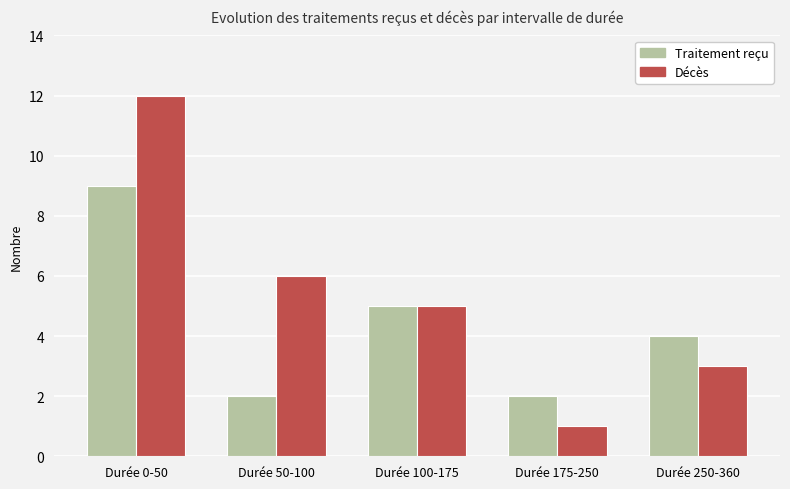

At which category is the sum across all series the highest?

Durée 0-50